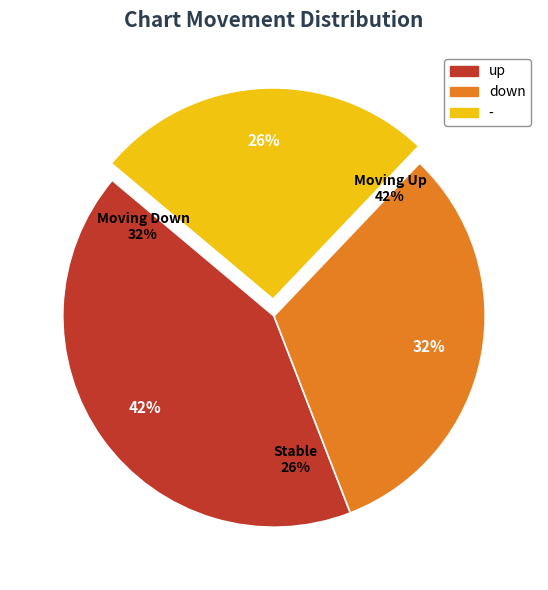

To the nearest percent, what is the difference between the largest and smallest slice percentages?

16%